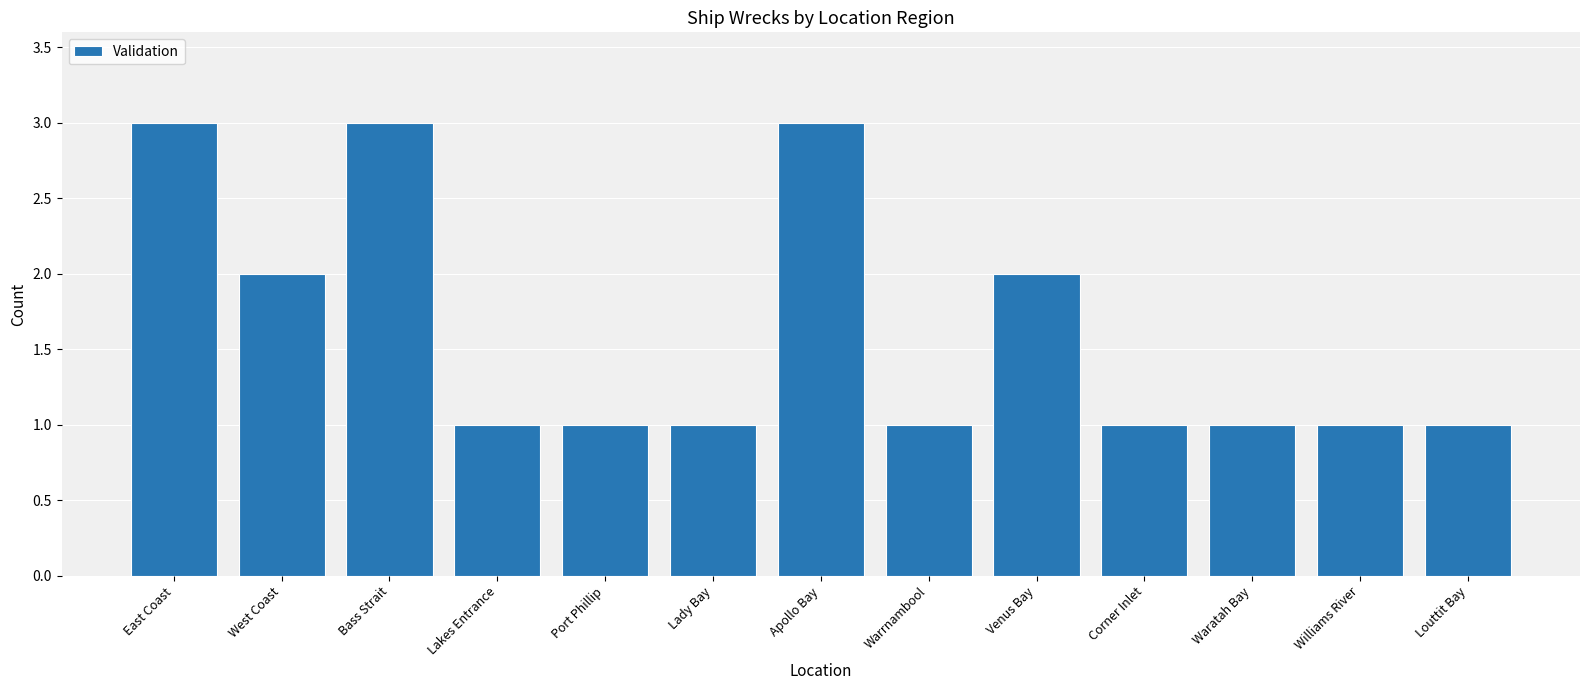

Count the number of data series in this chart.

1